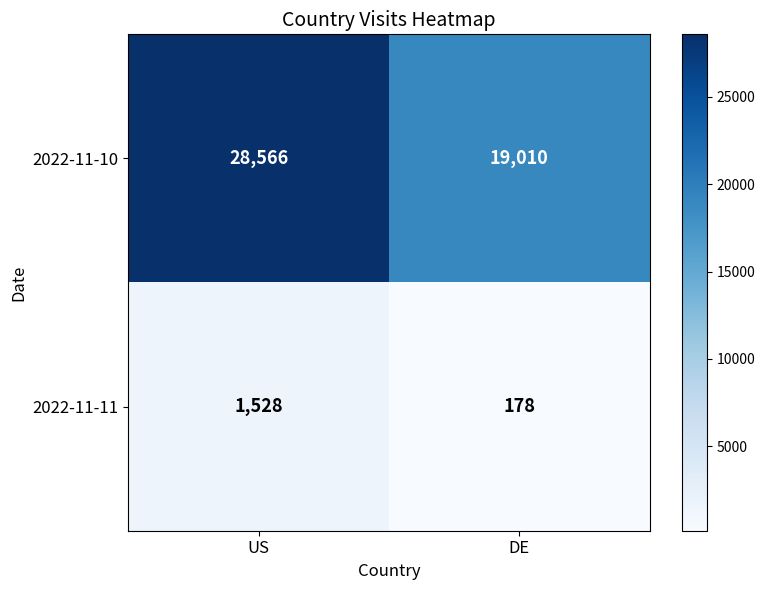

Is it true that 2022-11-10 equals 44242 at US?

False